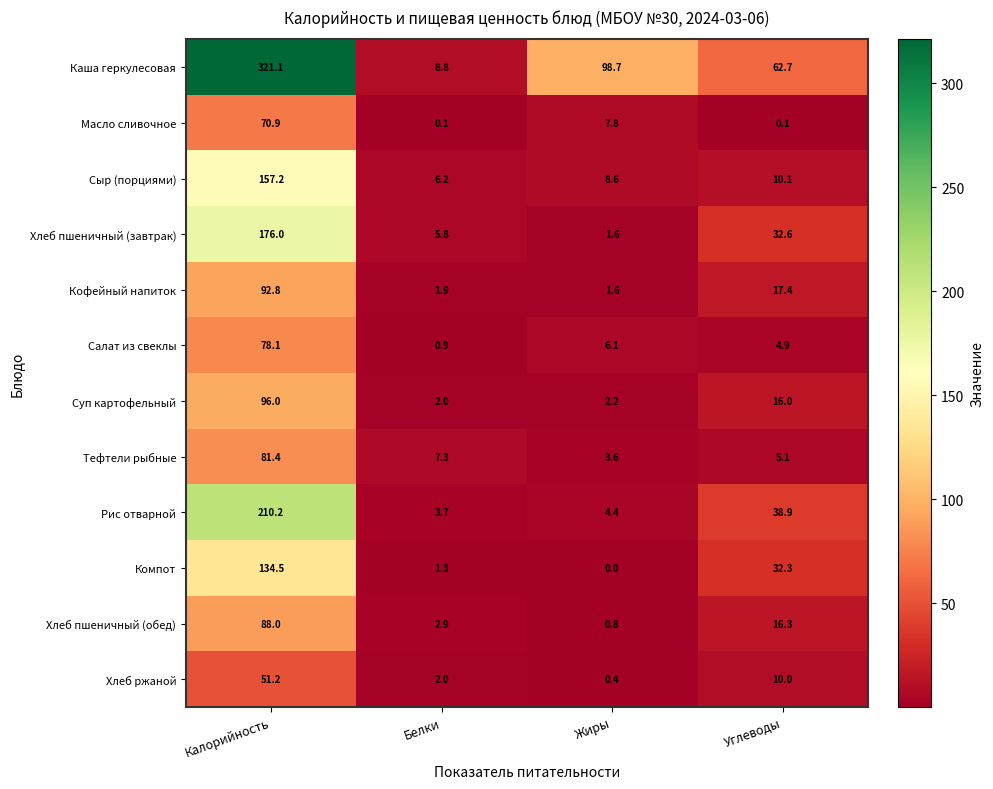

At which category does the chart reach its peak across all series?

Калорийность